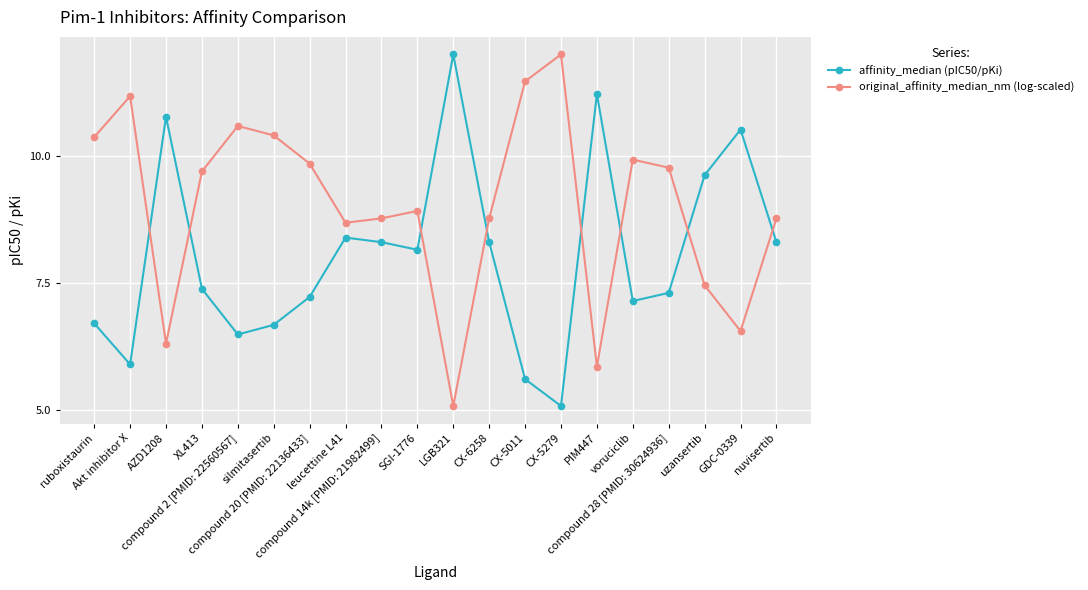

What is the difference between the maximum and second lowest values in the affinity_median (pIC50/pKi) series?

6.4